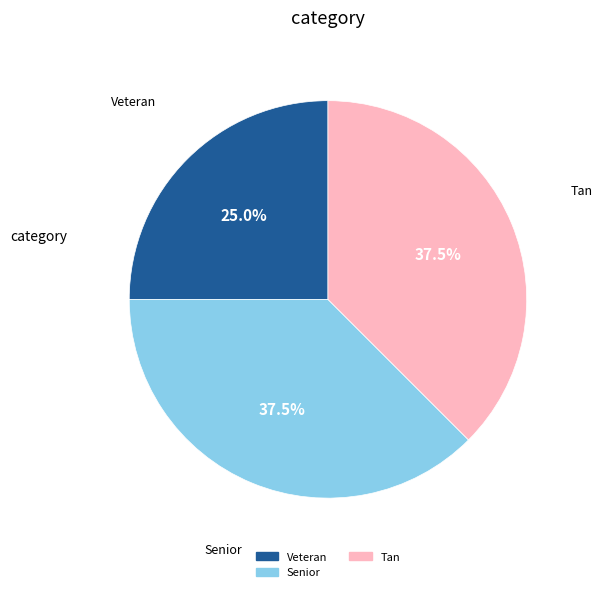

Is there any slice that represents more than half of the pie?

No